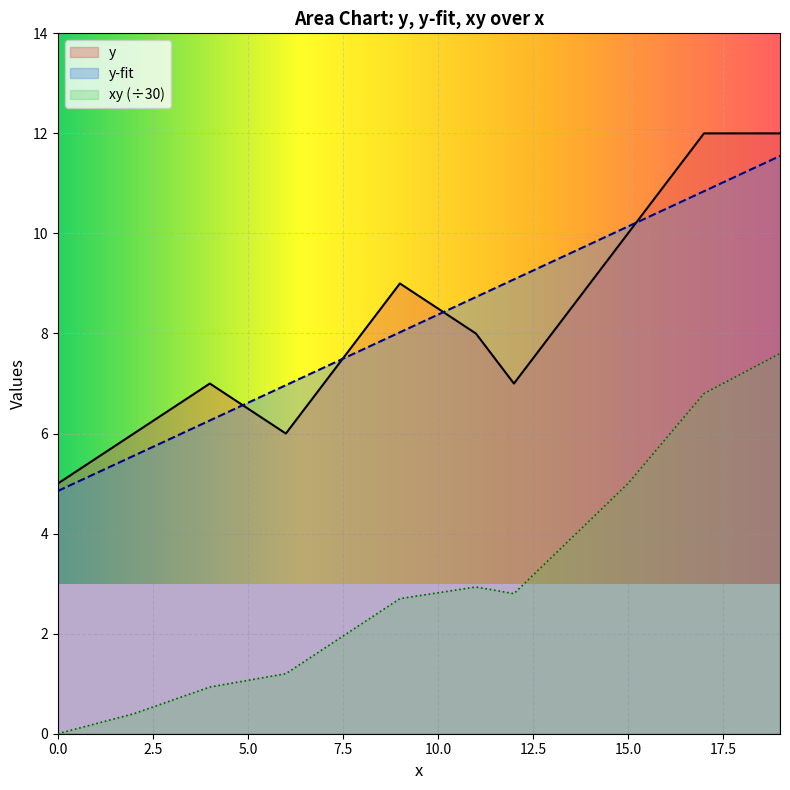

Reading right to left, extract all data points from this chart.

x: 19=11.5	17=10.8	15=10.1	12=9.1	11=8.7	9=8.0	6=7.0	4=6.3	2=5.6	0=4.9
y: 19=12.0	17=12.0	15=10.0	12=7.0	11=8.0	9=9.0	6=6.0	4=7.0	2=6.0	0=5.0
xy: 19=7.6	17=6.8	15=5.0	12=2.8	11=2.9	9=2.7	6=1.2	4=0.9	2=0.4	0=0.0